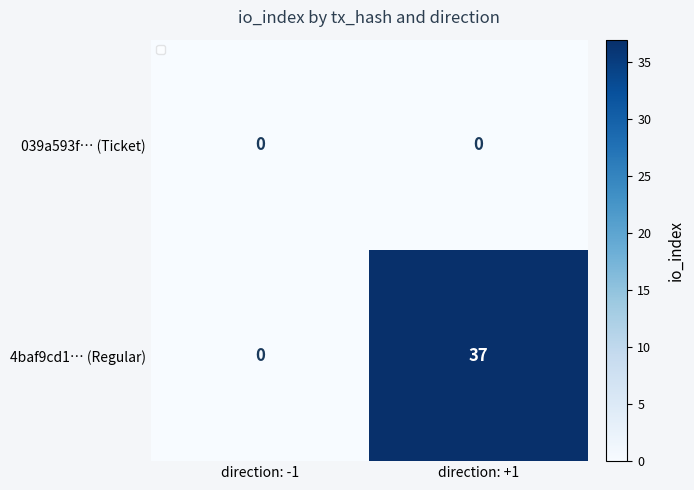

What is the sum of the 4baf9cd1… (Regular) values at direction: +1 and direction: -1?

37